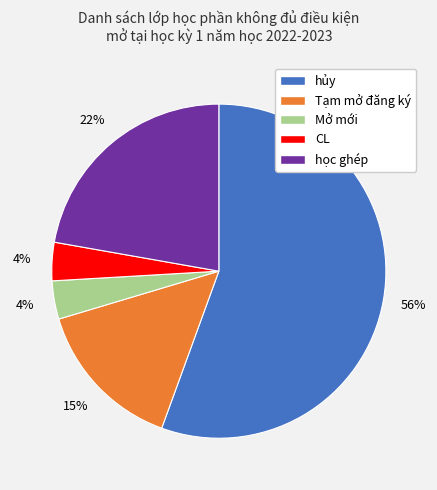

Combined, do Tạm mở đăng ký and hủy account for over 50%?

Yes